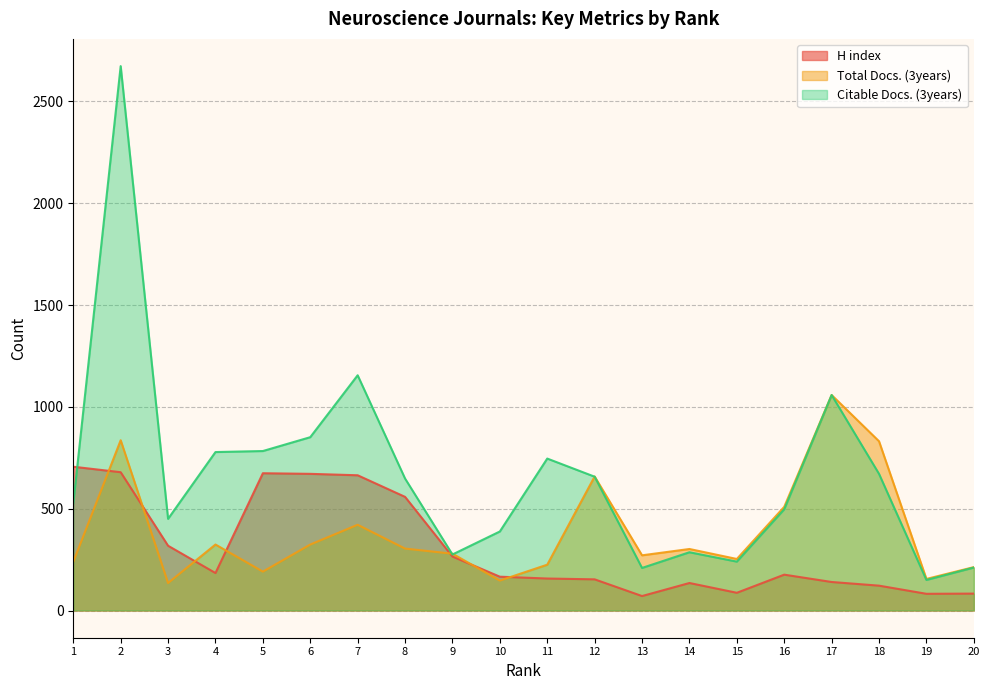

Where is the first local maximum for Citable Docs. (3years)?

2